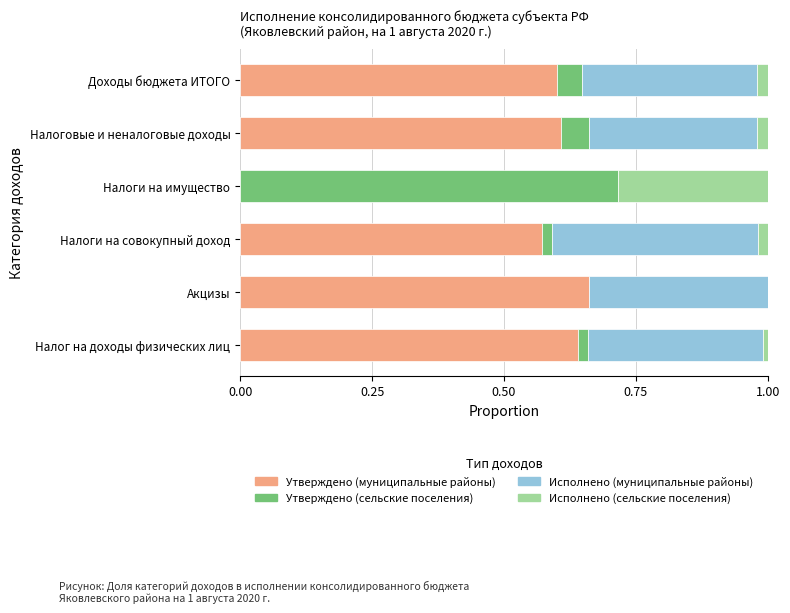

What are all the series names shown in the legend?

Утверждено (муниципальные районы), Утверждено (сельские поселения), Исполнено (муниципальные районы), Исполнено (сельские поселения)